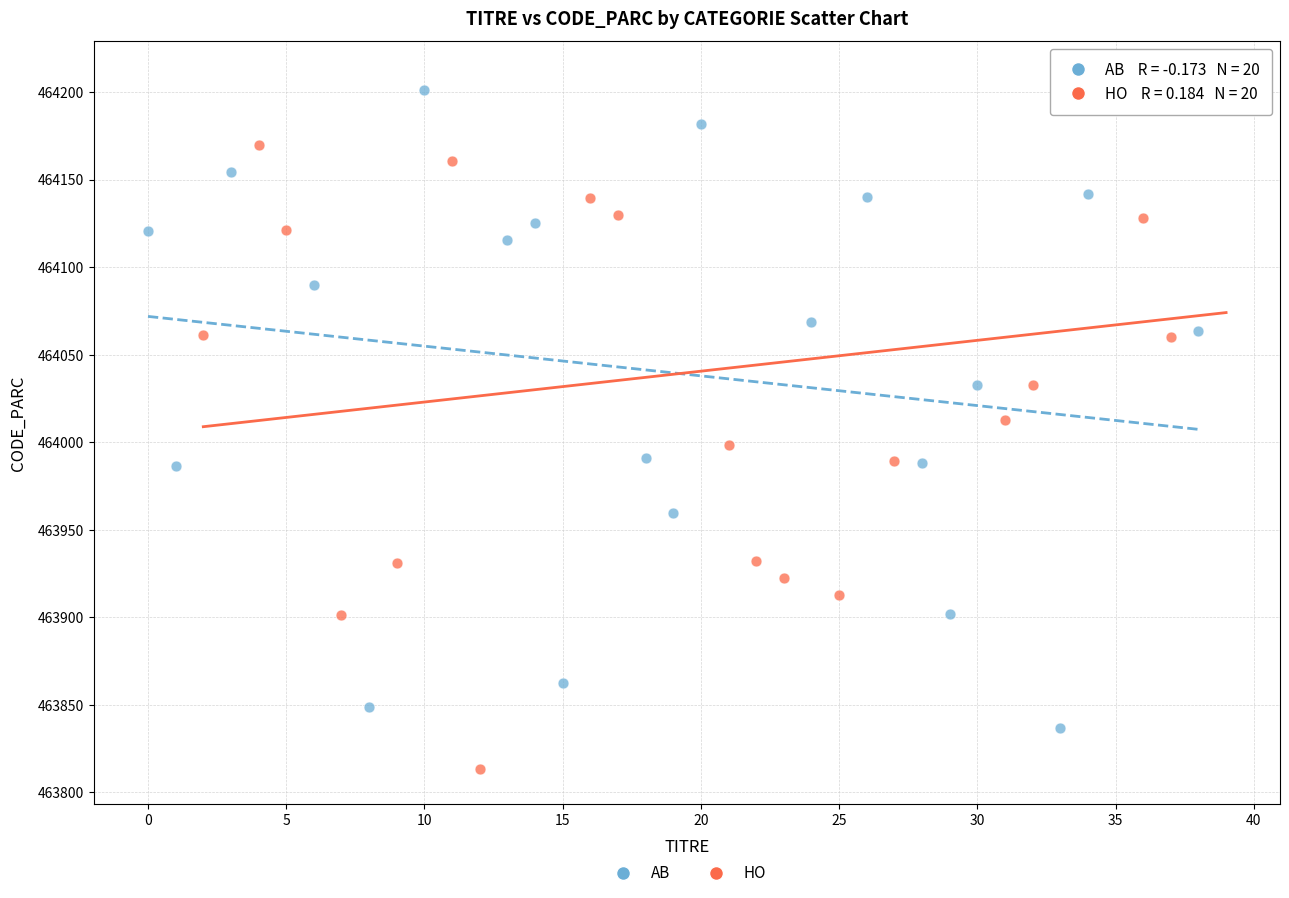

Which series contains the highest Y value?

HO